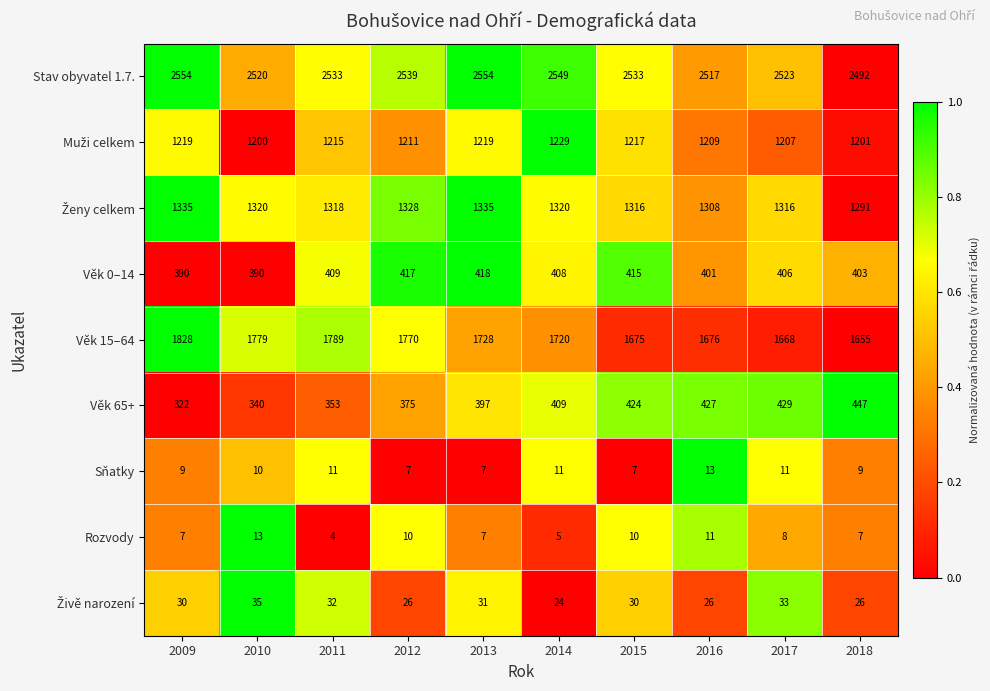

Which series has the widest spread of values?

Věk 15–64